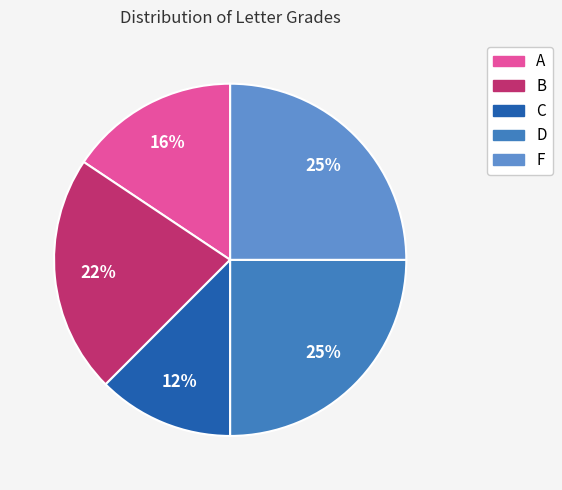

Which slice is the smallest?

C